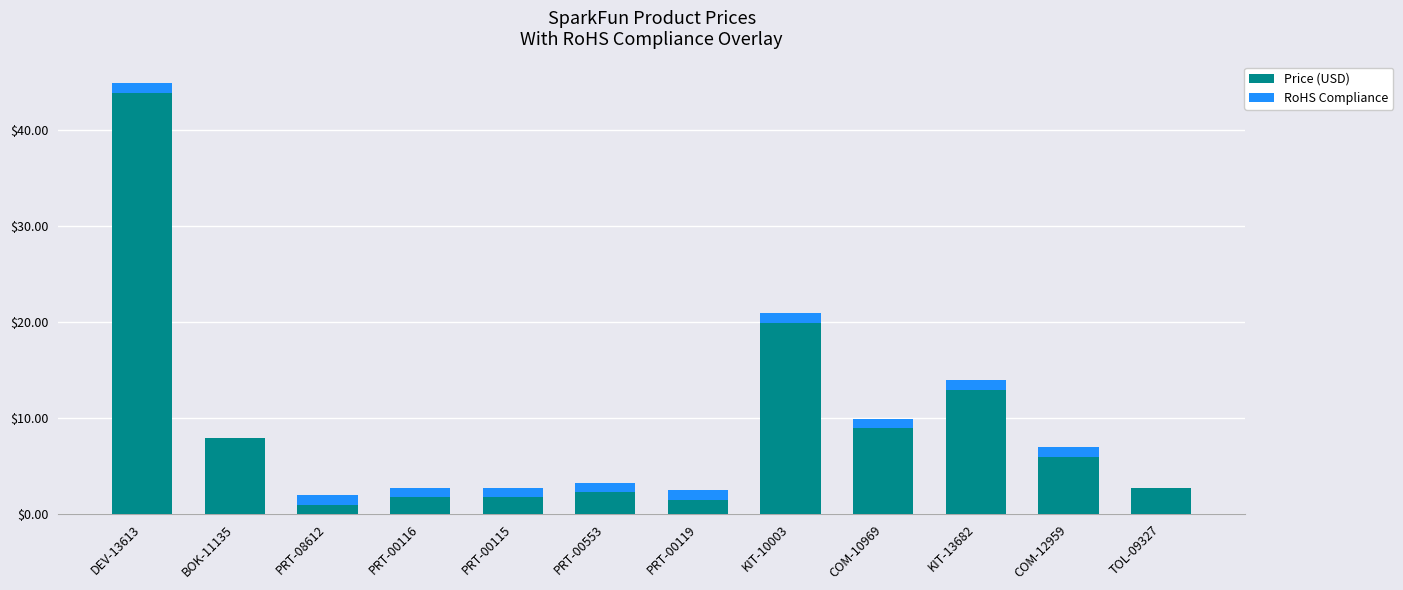

The value of Price (USD) at PRT-00116 is 1.8. True or false?

True